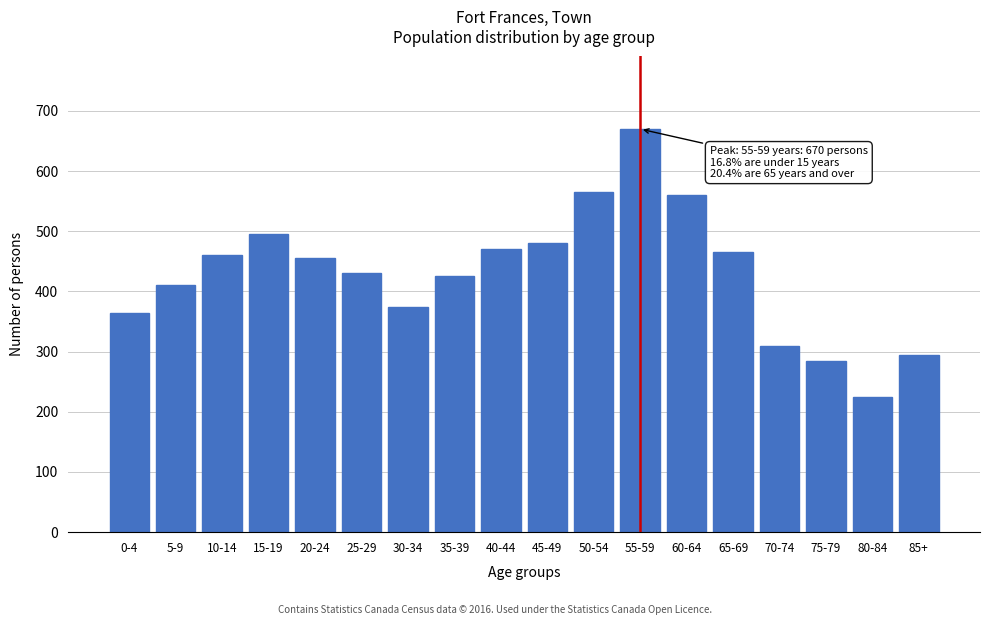

Reading left to right, transcribe all the data shown in this chart.

365	410	460	495	455	430	375	425	470	480	565	670	560	465	310	285	225	295